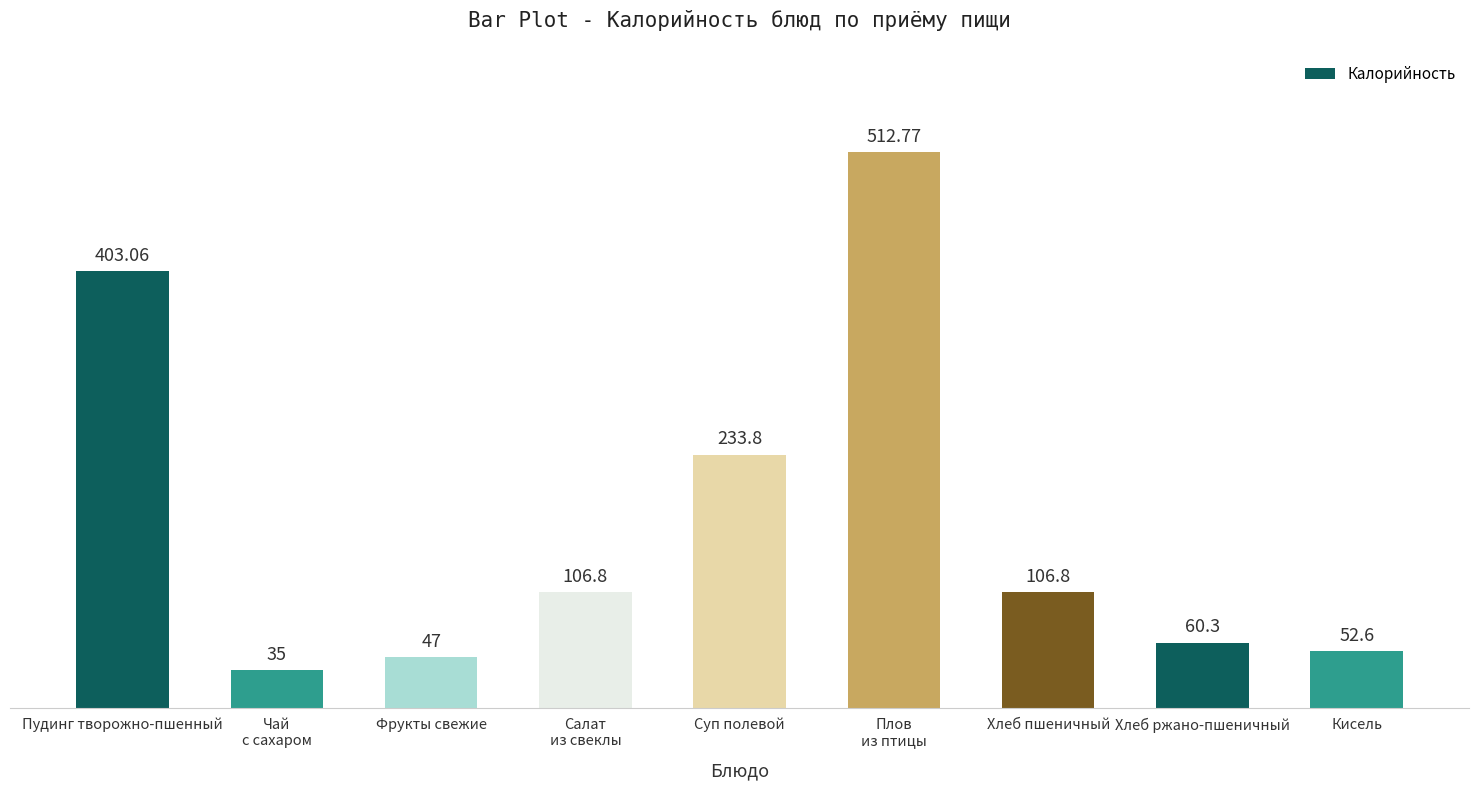

Between Кисель and Фрукты свежие, which is larger?

Кисель